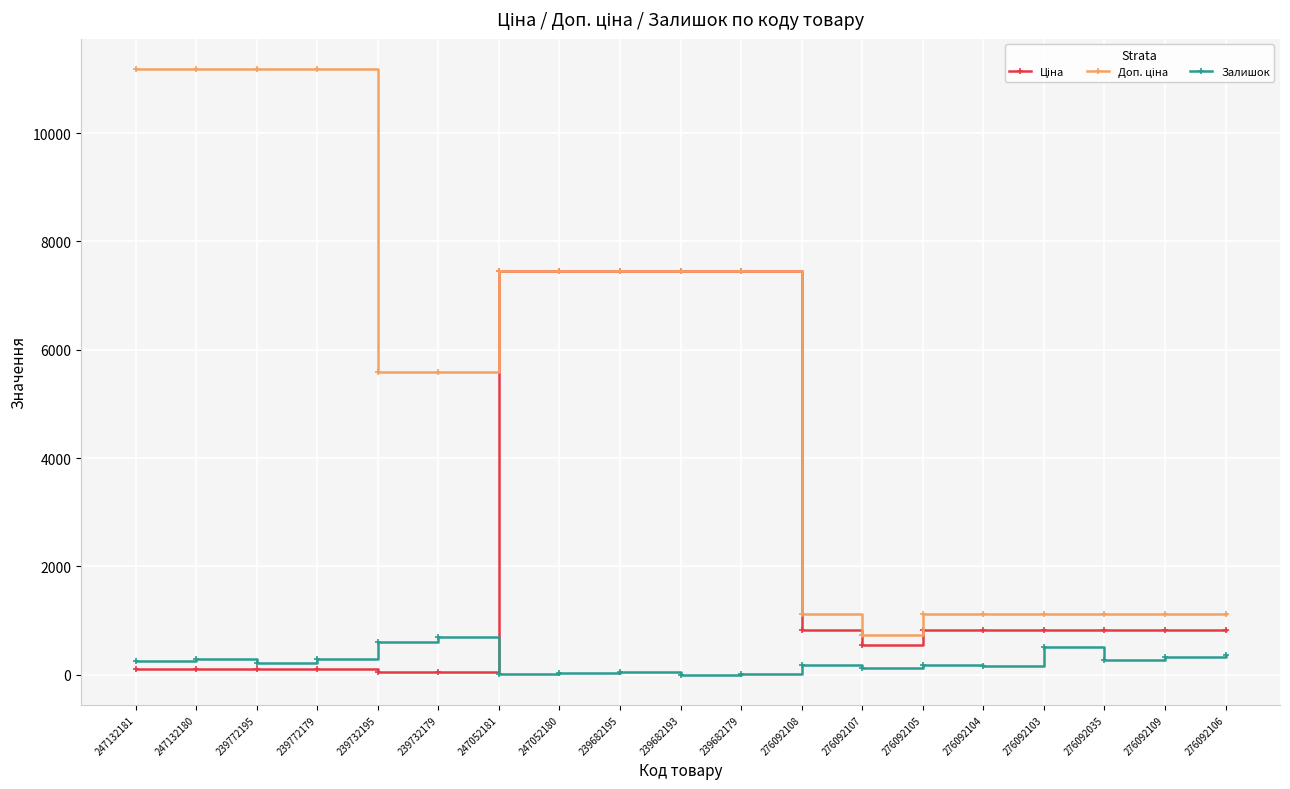

The value of Залишок at 239732195 is 606.0. True or false?

True